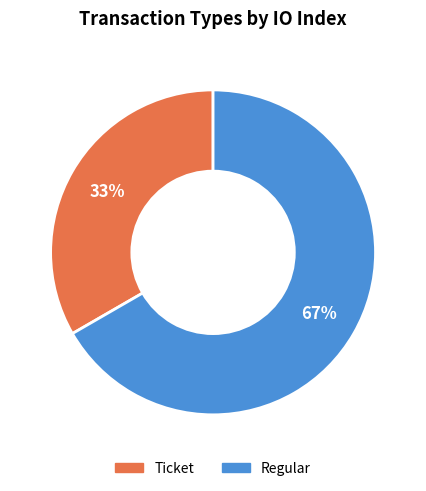

Do Ticket and Regular together represent more than half of the pie?

Yes